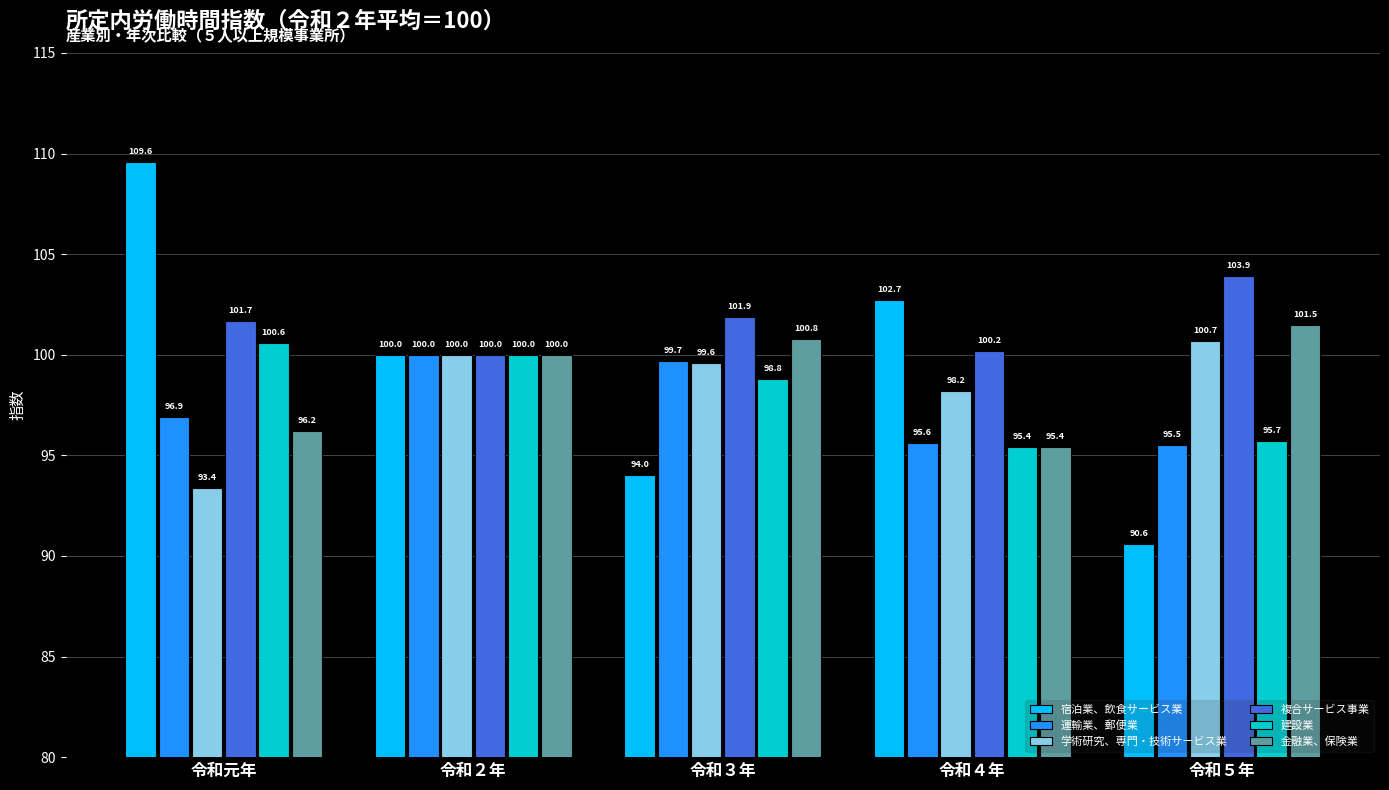

At 令和３年, list the series in order from smallest to largest.

宿泊業、飲食サービス業, 建設業, 学術研究、専門・技術サービス業, 運輸業、郵便業, 金融業、保険業, 複合サービス事業